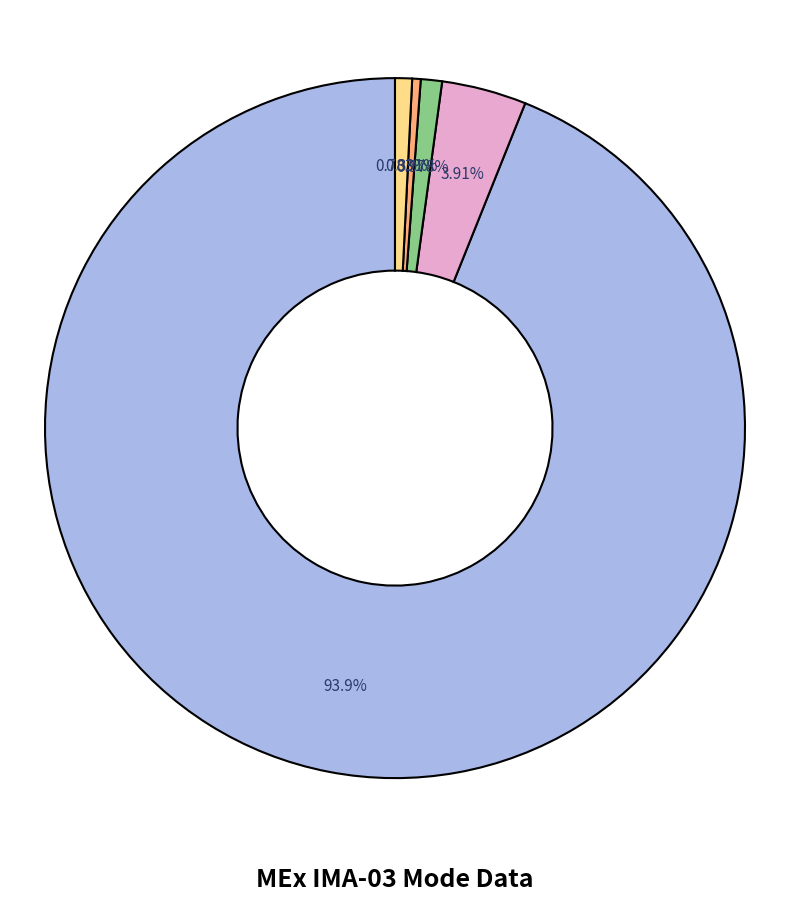

Does any single category account for the majority?

Yes